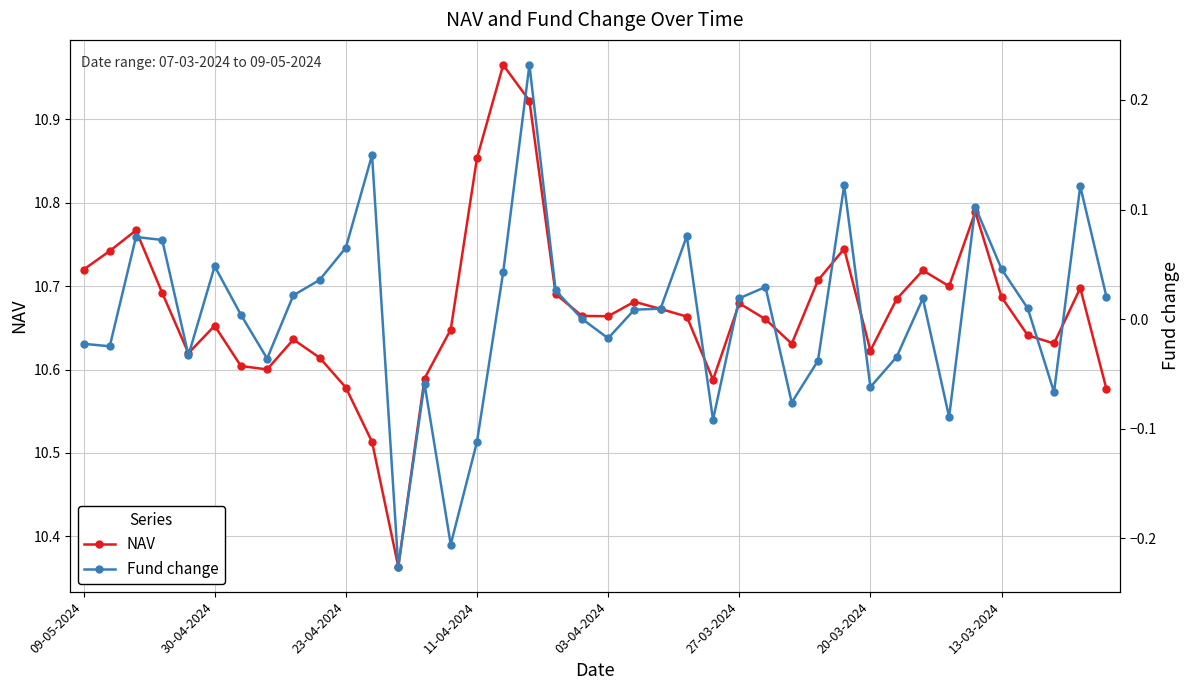

Where is NAV nearest to the value 10?

12